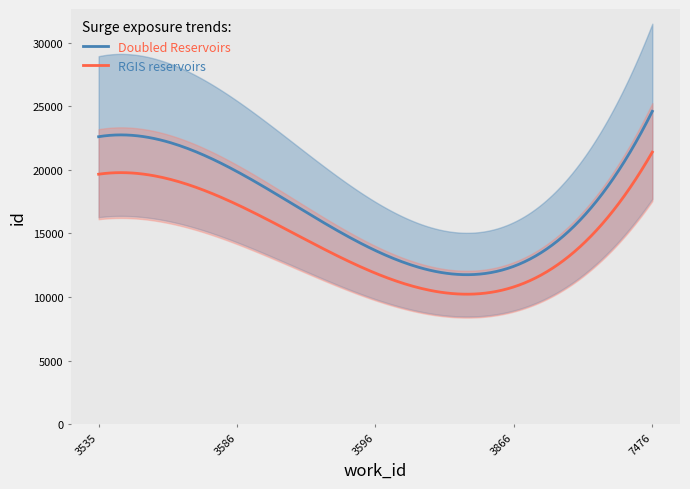

What is the maximum value for Doubled Reservoirs?

24599.3